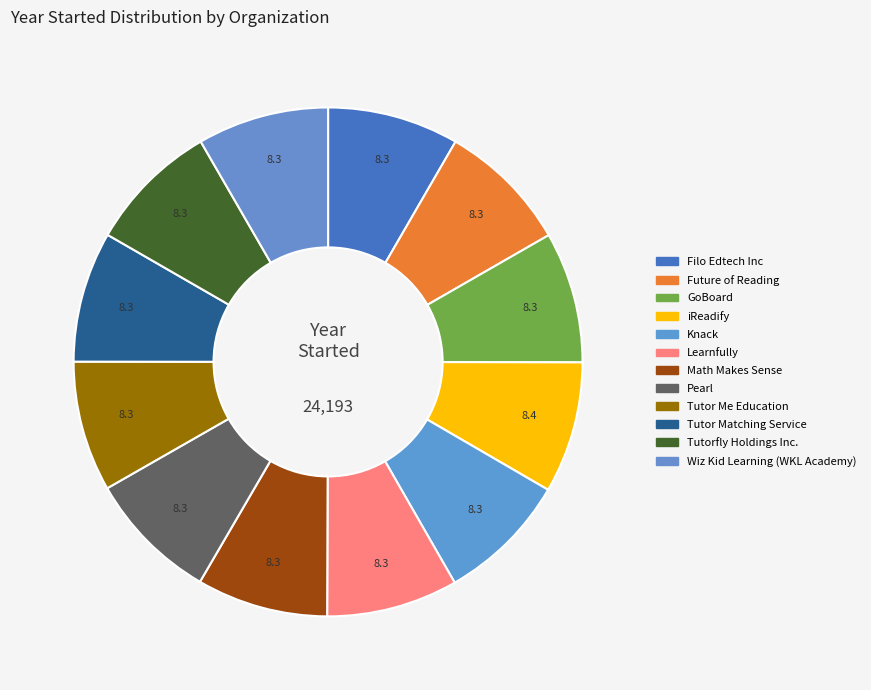

What is the largest slice in the pie chart?

iReadify